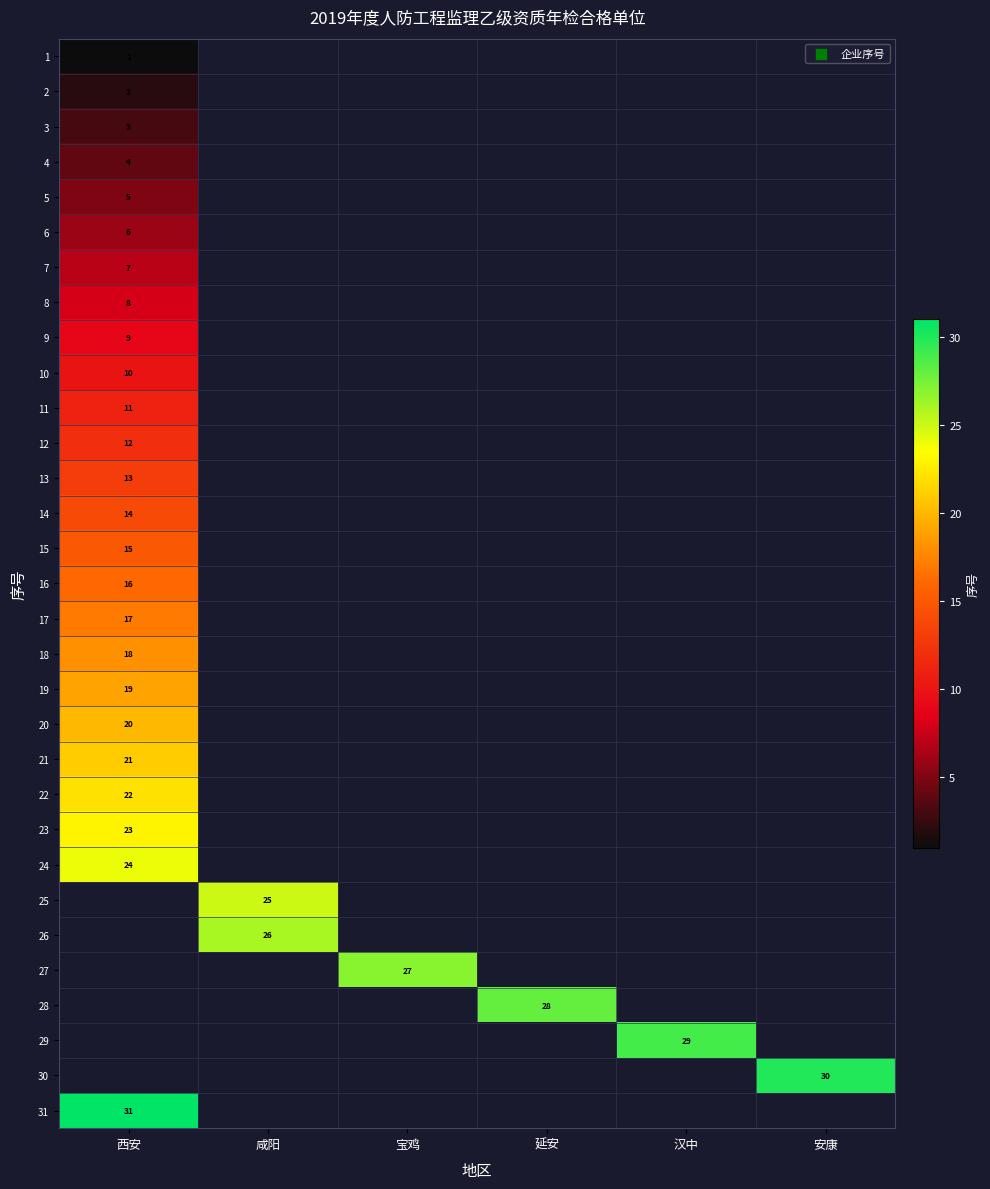

At which category is the sum across all series the highest?

西安